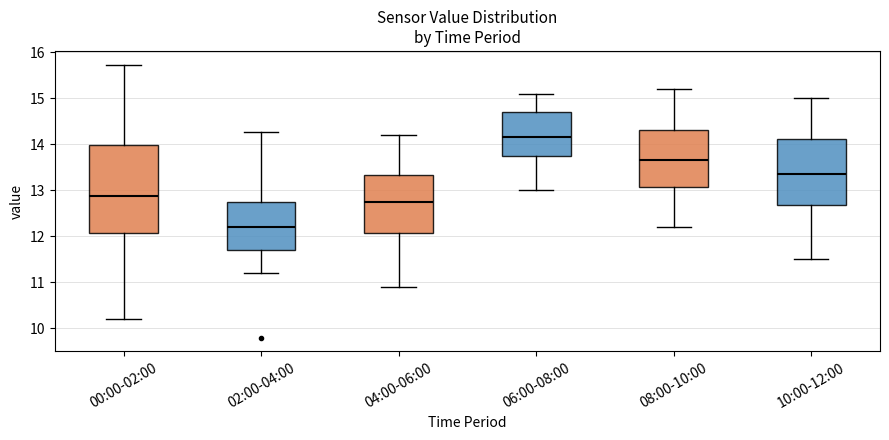

Comparing the boxes themselves (not the whiskers), which one is the tallest?

00:00-02:00